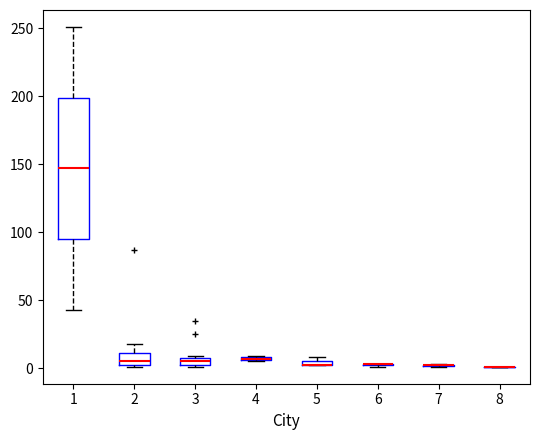

Where is the lower edge of the box at x = 5 on the y-axis? The values are not printed on the chart, so give them approximately, as read against the axis.

0